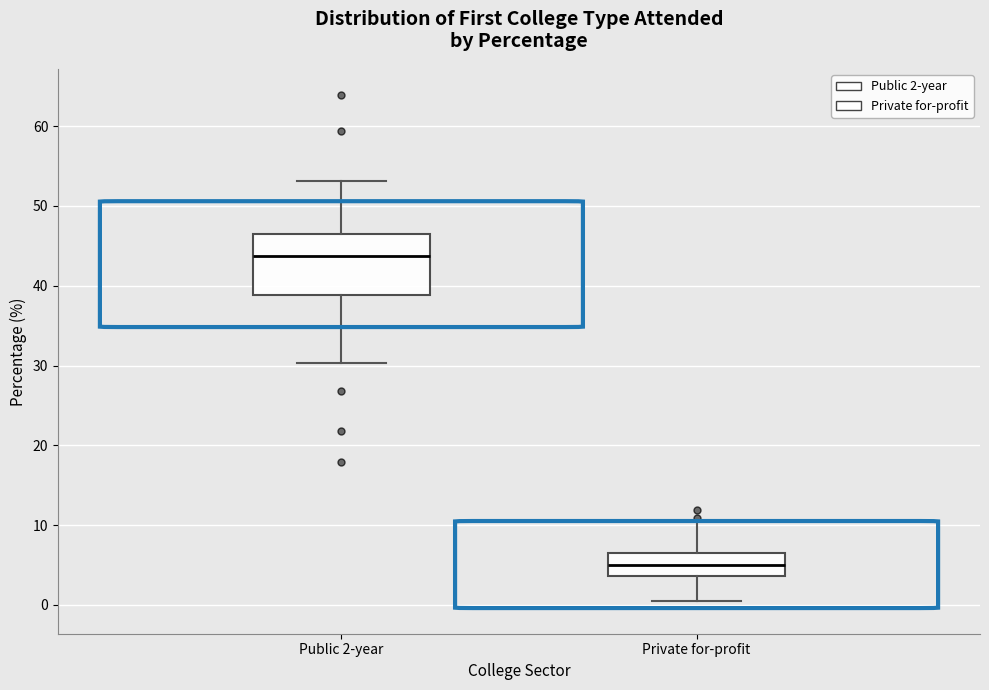

Which box is the tallest, from its lower edge to its upper edge?

Public 2-year